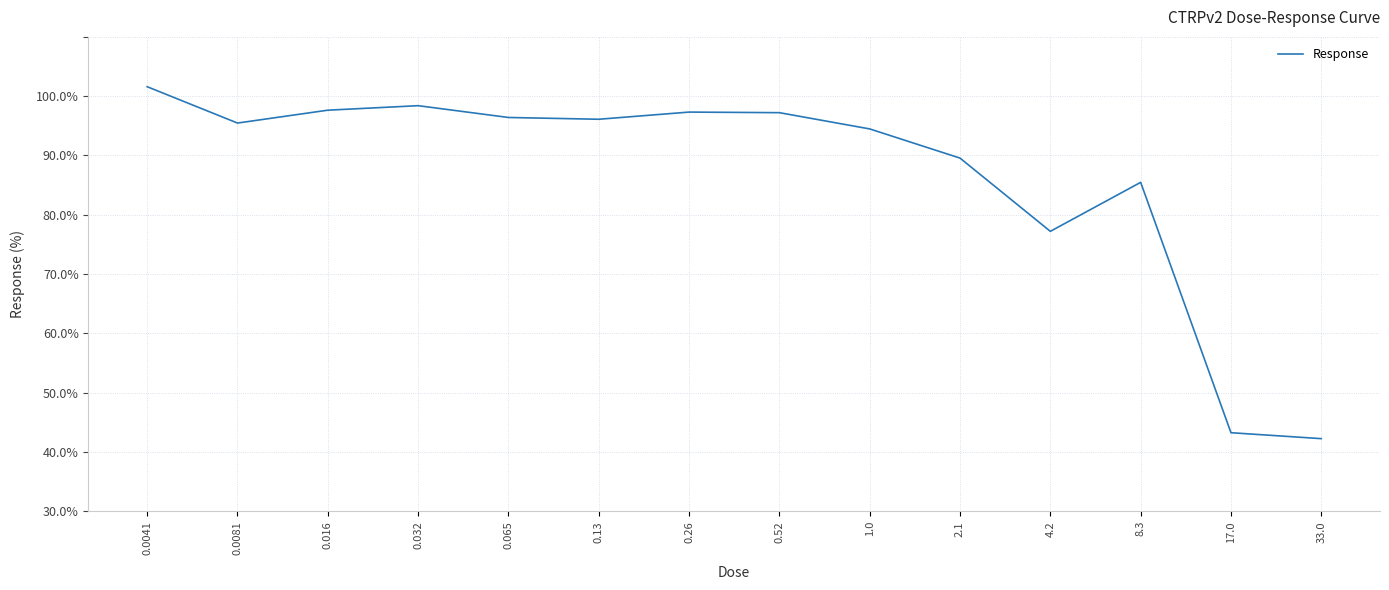

Between 0.52 and 4.2, which is larger?

0.52